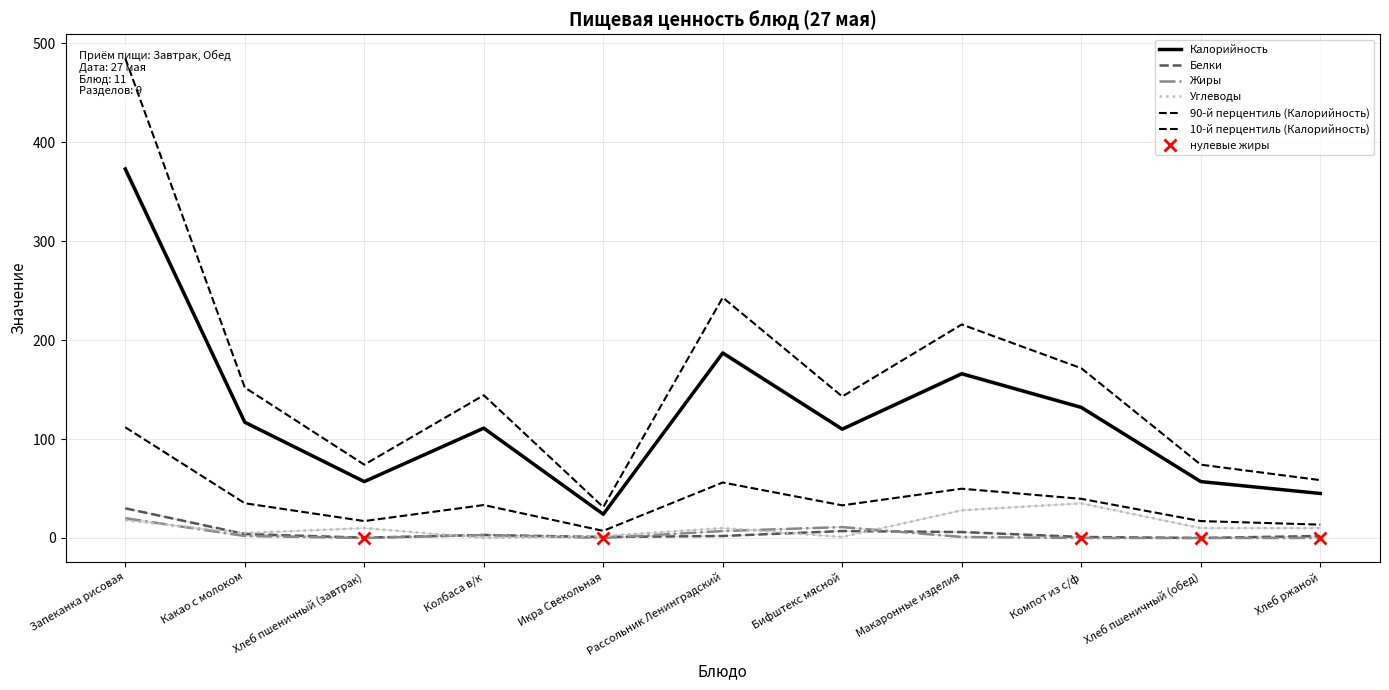

What is the total value across all series at Хлеб пшеничный (завтрак)?

66.3